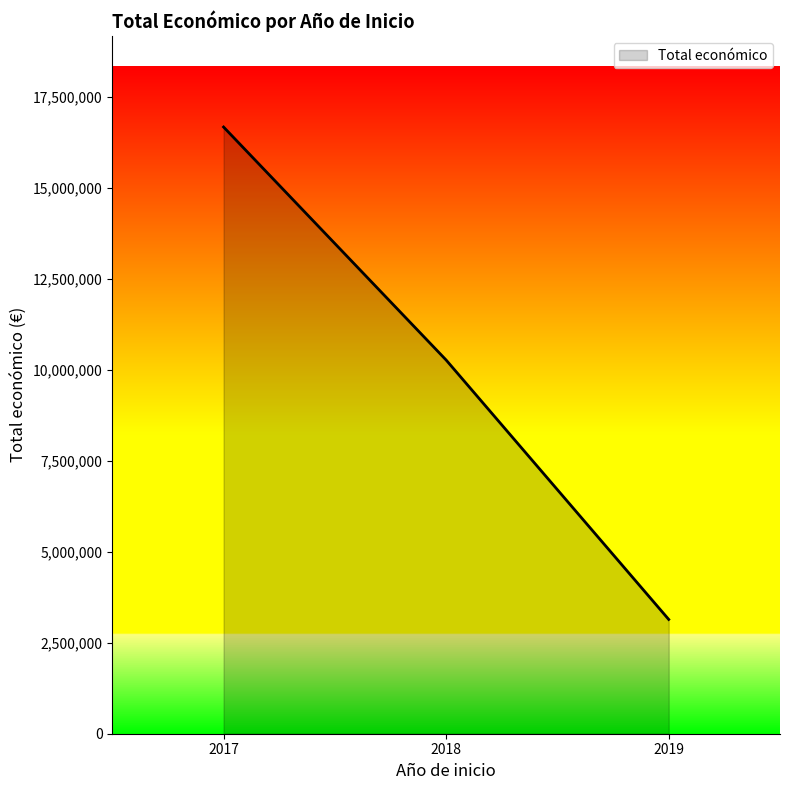

What is the change in value from 2017 to 2018?

-6406742